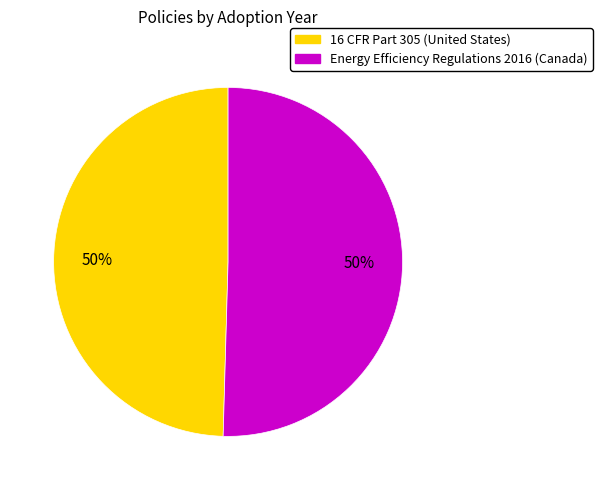

What is the ratio of the value at 16 CFR Part 305 (United States) to the value at Energy Efficiency Regulations 2016 (Canada)?

1.0